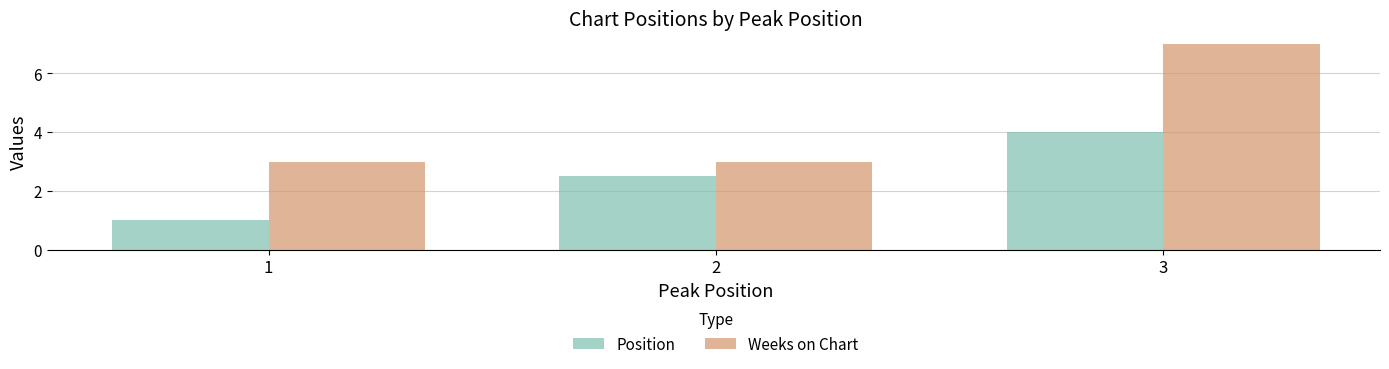

Rank the series at 1 from lowest to highest value.

Position, Weeks on Chart